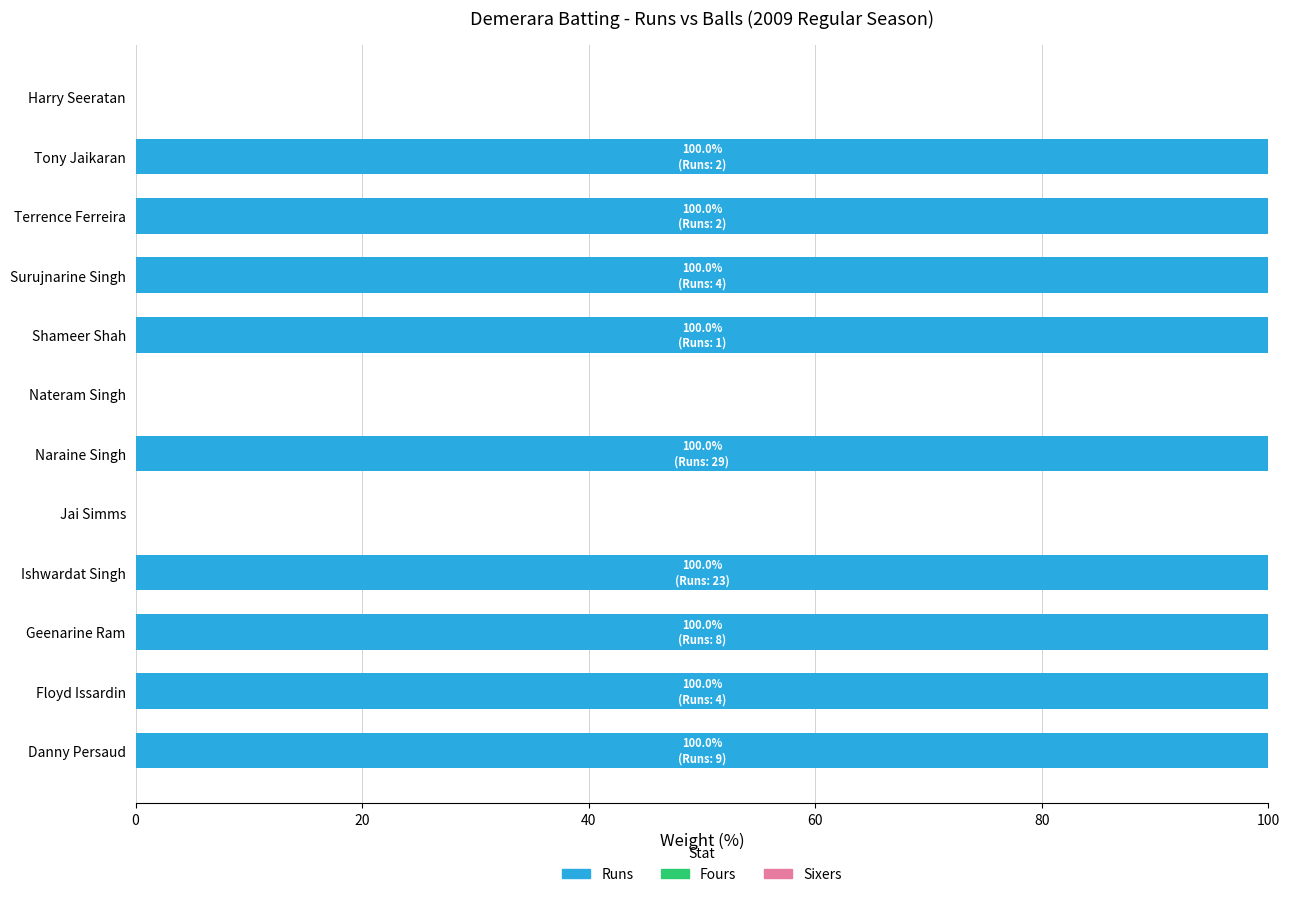

What is the change in value from Shameer Shah to Harry Seeratan?

-100